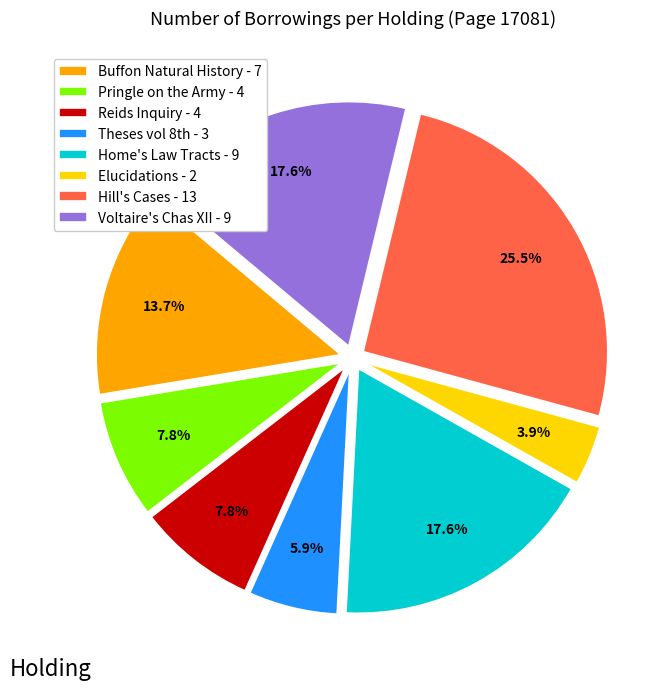

Between Buffon Natural History - 7 and Home's Law Tracts - 9, which is larger?

Home's Law Tracts - 9